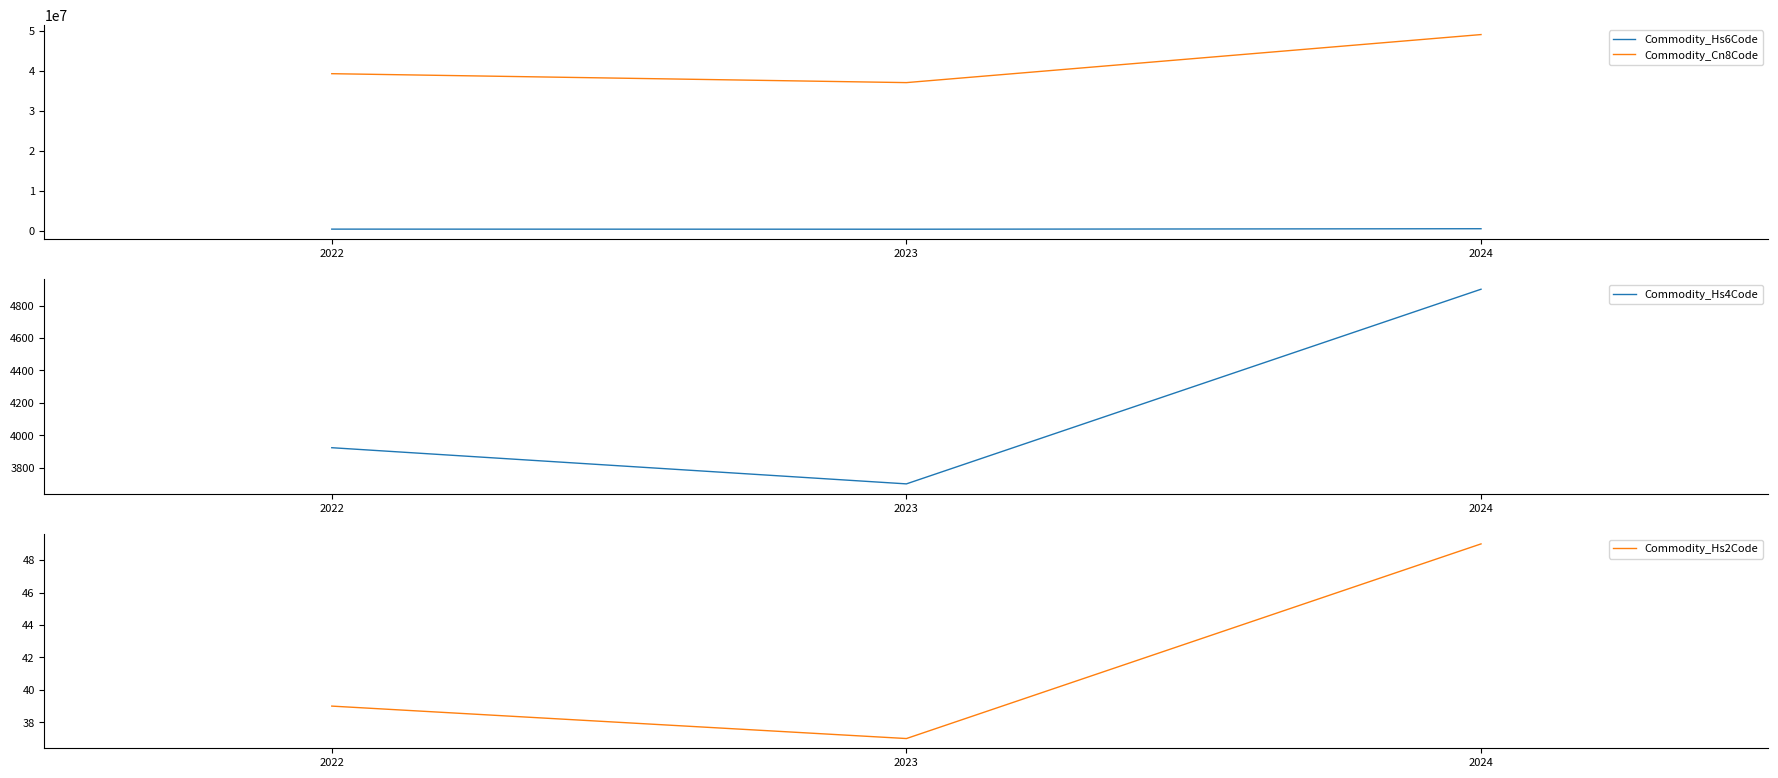

How many data points in Commodity_Cn8Code are above 39241000?

1